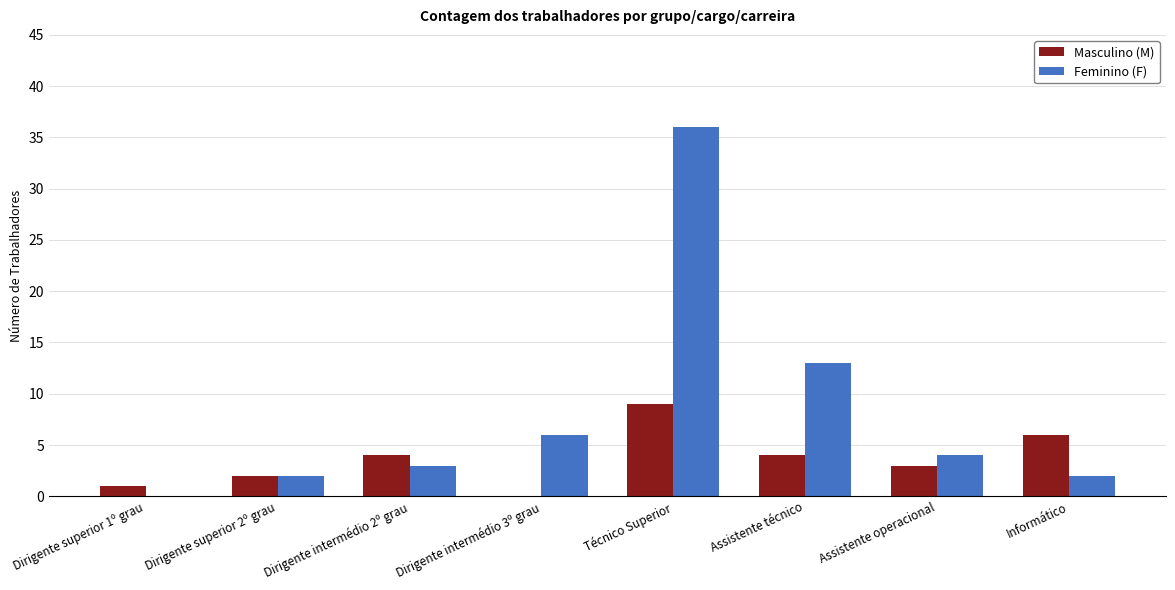

How many data points does each series have?

8